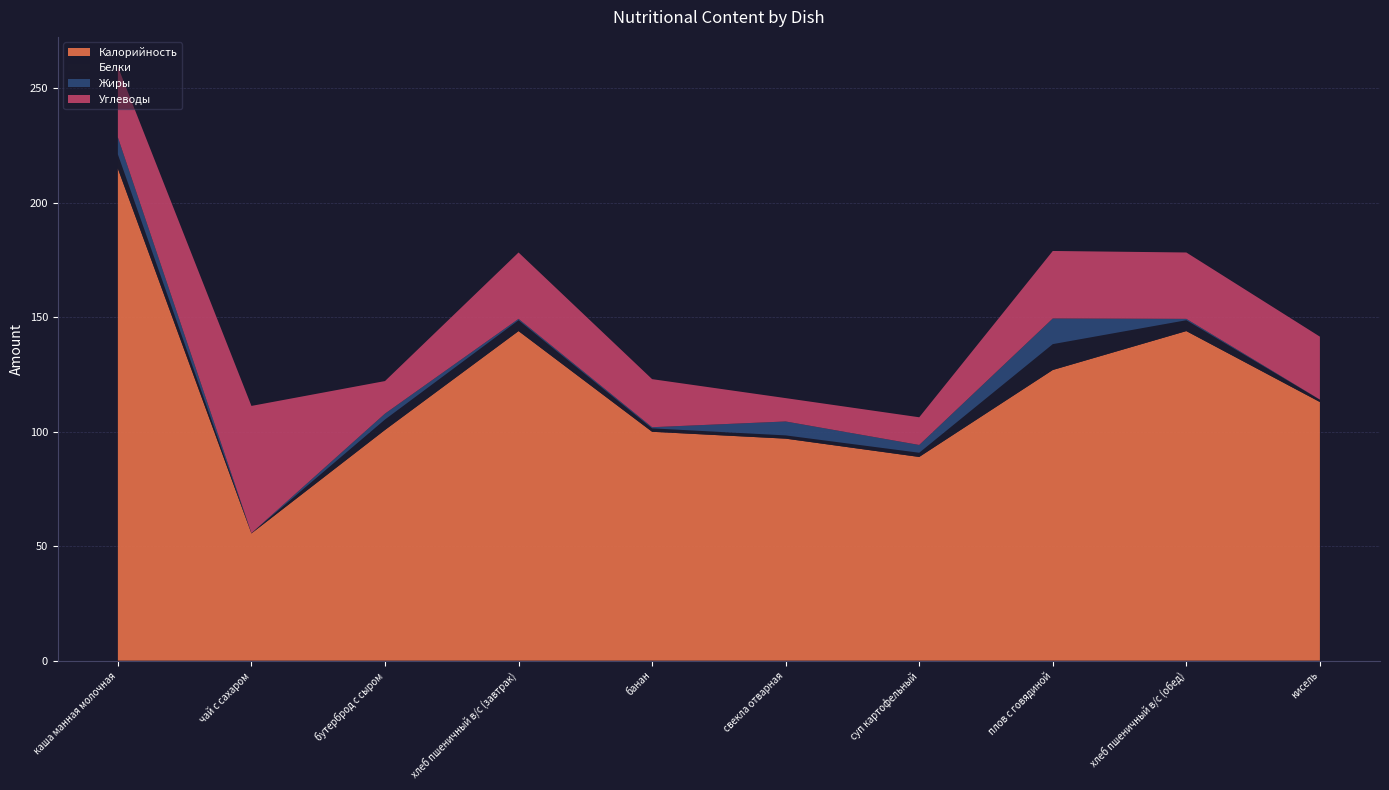

Reading left to right, what are all the values shown in this chart?

Калорийность: каша манная молочная=215.0	чай с сахаром=55.6	бутерброд с сыром=100.8	хлеб пшеничный в/с (завтрак)=144.0	банан=100.0	свекла отварная=97.0	суп картофельный=89.0	плов с говядиной=127.0	хлеб пшеничный в/с (обед)=144.0	кисель=113.0
Белки: каша манная молочная=6.2	чай с сахаром=0.1	бутерброд с сыром=4.6	хлеб пшеничный в/с (завтрак)=4.7	банан=1.5	свекла отварная=1.4	суп картофельный=1.8	плов с говядиной=11.3	хлеб пшеничный в/с (обед)=4.7	кисель=1.0
Жиры: каша манная молочная=7.5	чай с сахаром=0.0	бутерброд с сыром=2.6	хлеб пшеничный в/с (завтрак)=0.6	банан=0.5	свекла отварная=6.1	суп картофельный=3.4	плов с говядиной=11.2	хлеб пшеничный в/с (обед)=0.6	кисель=0.1
Углеводы: каша манная молочная=30.9	чай с сахаром=55.6	бутерброд с сыром=14.2	хлеб пшеничный в/с (завтрак)=29.0	банан=21.0	свекла отварная=10.2	суп картофельный=12.1	плов с говядиной=29.5	хлеб пшеничный в/с (обед)=29.0	кисель=27.5